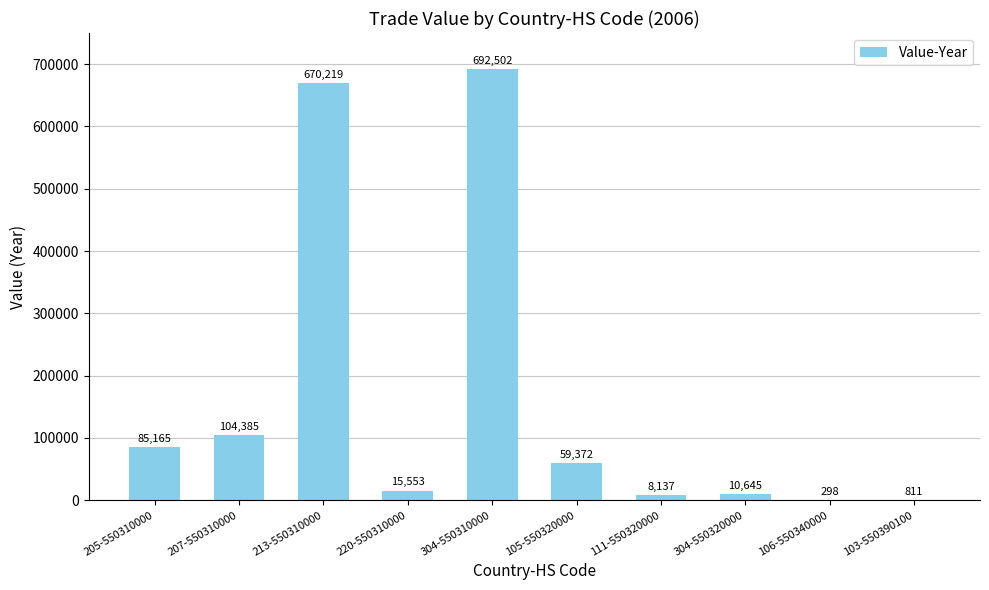

Which label corresponds to the largest value in the chart?

304-550310000